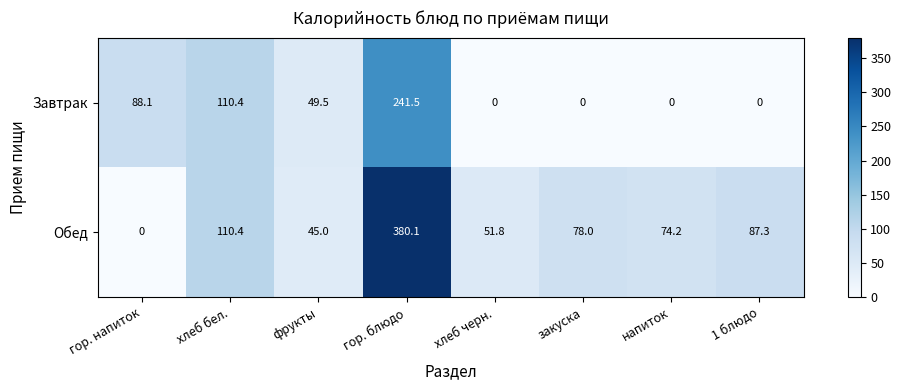

Reading left to right, transcribe all the data shown in this chart.

Завтрак: 88.1	110.4	49.5	241.5	0.0	0.0	0.0	0.0
Обед: 0.0	110.4	45.0	380.1	51.8	78.0	74.2	87.3